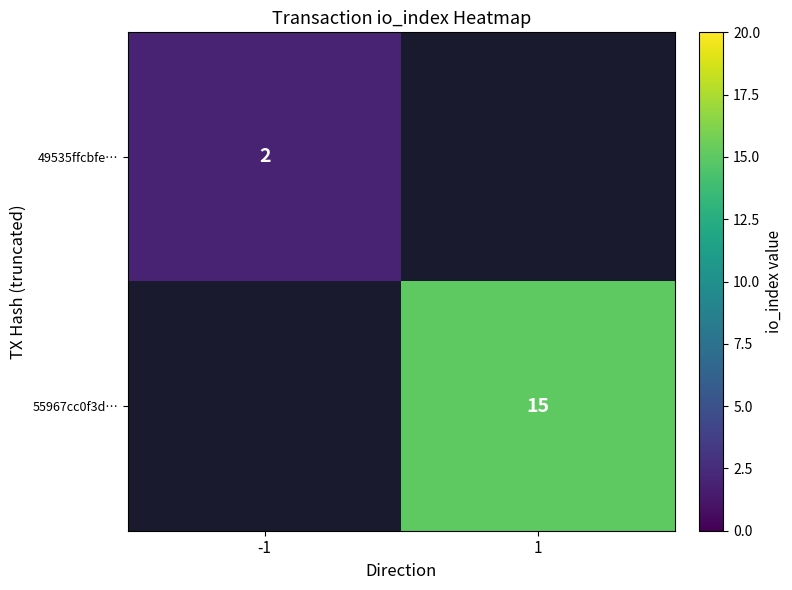

What is the maximum value shown in the chart?

15.0